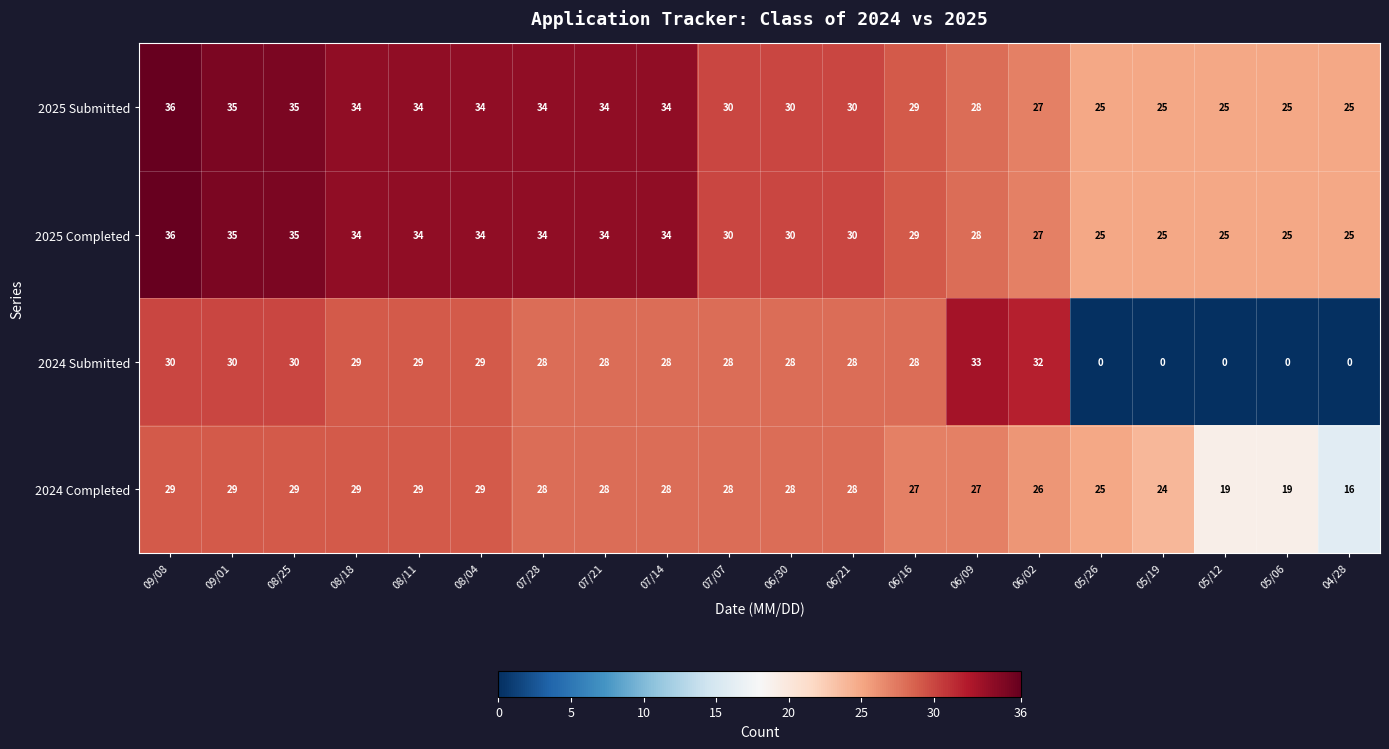

At how many categories does at least one series exceed 17?

20